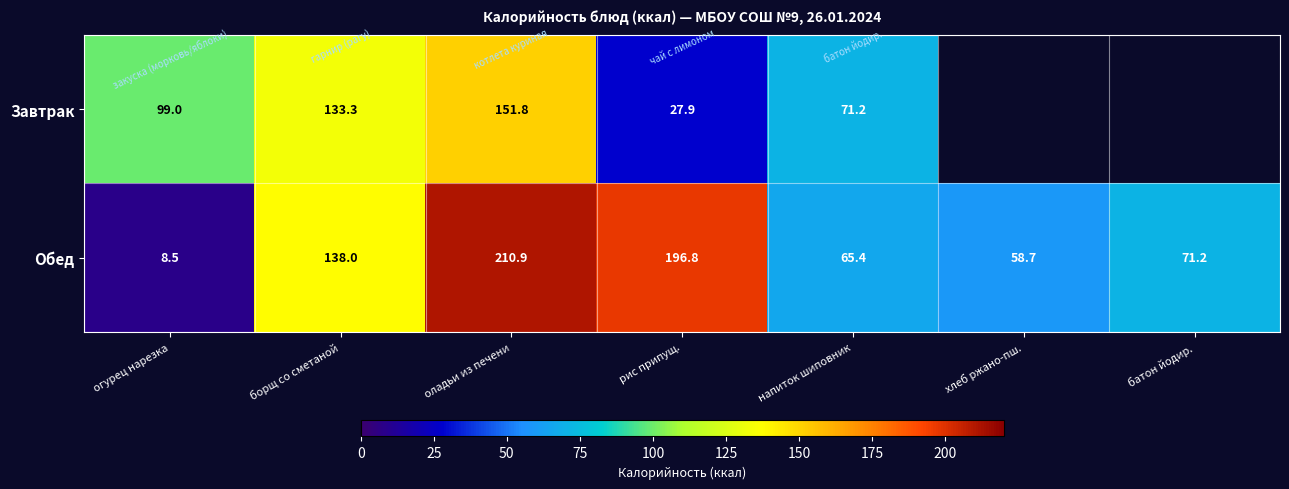

Where is Обед nearest to the value 109?

борщ со сметаной